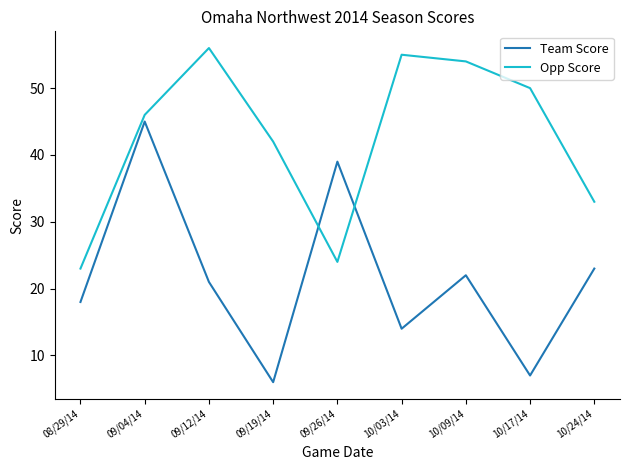

What is the sum of the Team Score values at 08/29/14 and 09/04/14?

63